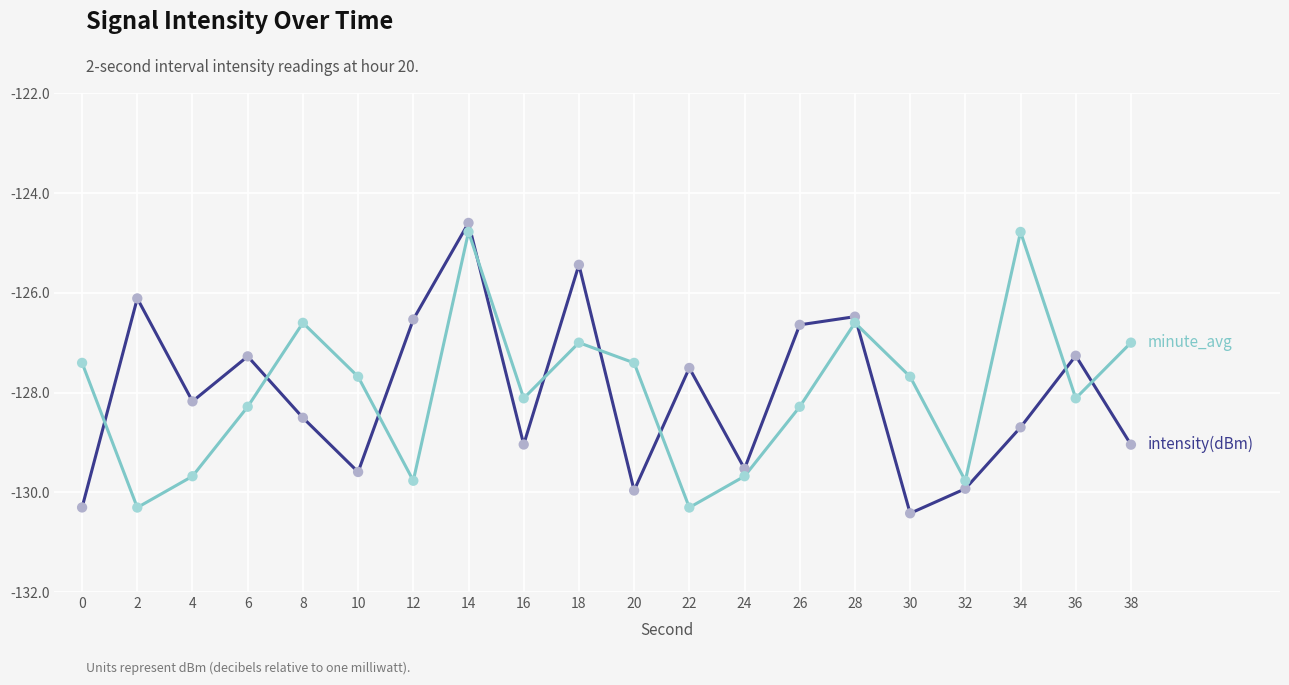

What is the spread (max minus min) of values at 12?

3.2